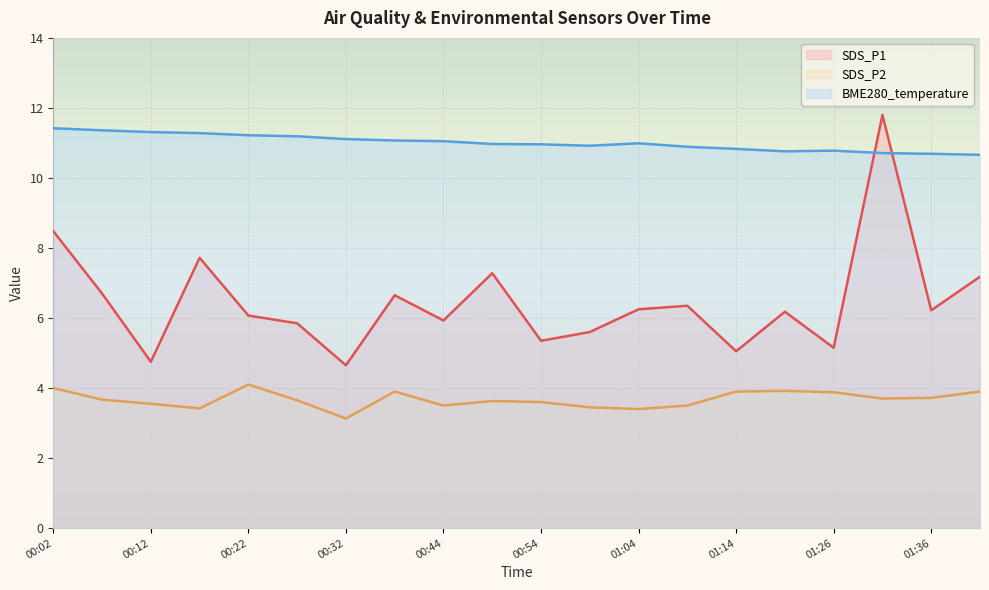

What are all the series names shown in the legend?

SDS_P1, SDS_P2, BME280_temperature